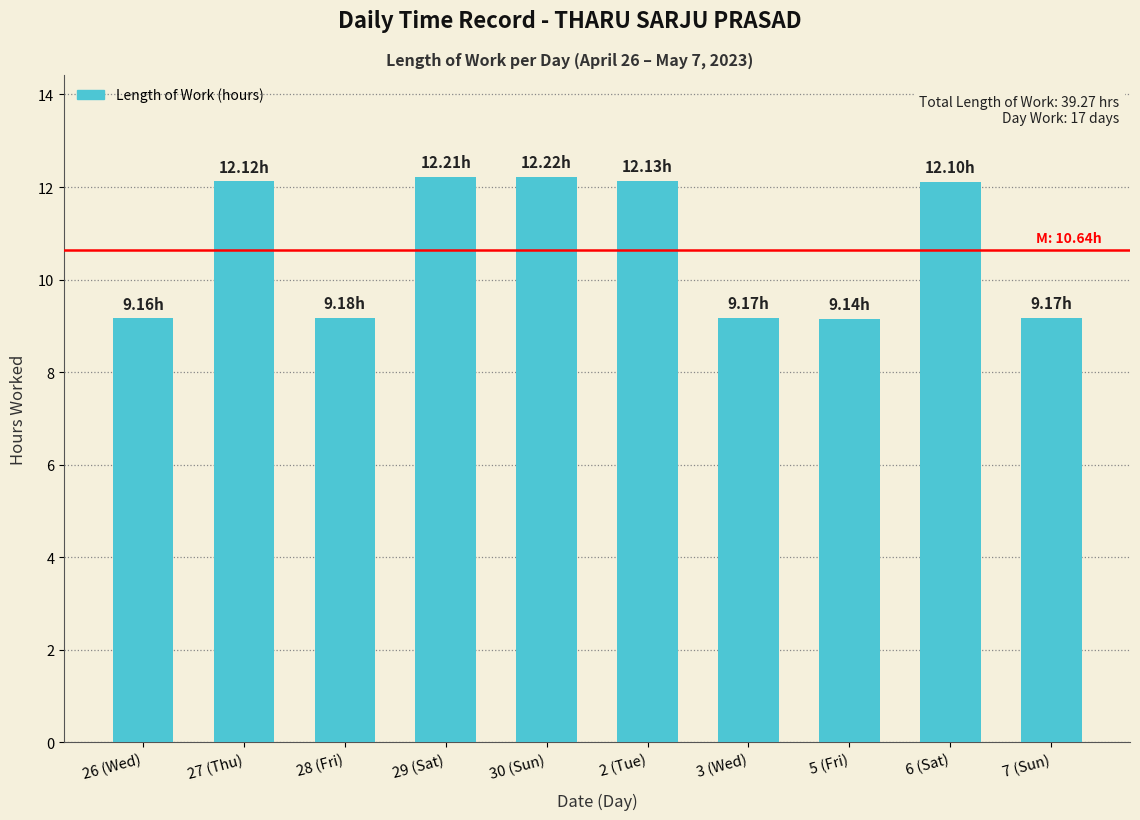

How many distinct data groups are displayed?

1